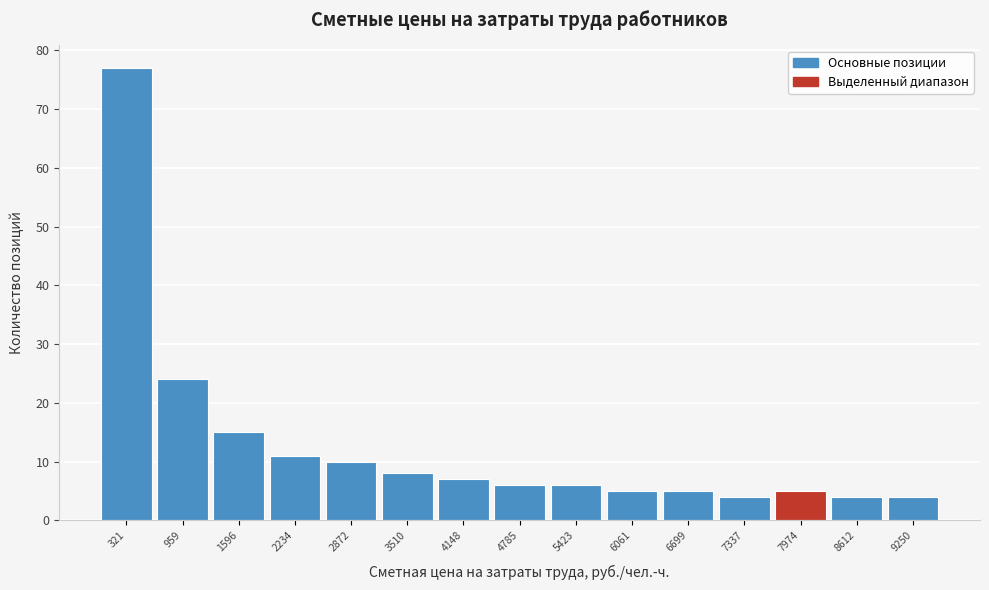

Reading right to left, transcribe all the data shown in this chart.

9250=4	8612=4	7974=5	7337=4	6699=5	6061=5	5423=6	4785=6	4148=7	3510=8	2872=10	2234=11	1596=15	959=24	321=77